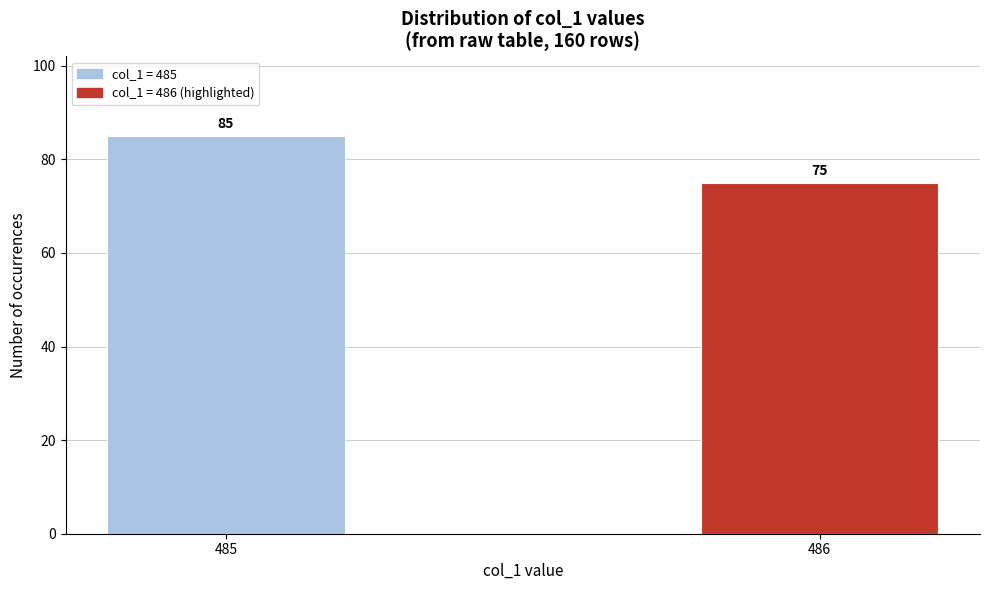

Reading left to right, what are all the values shown in this chart?

85	75